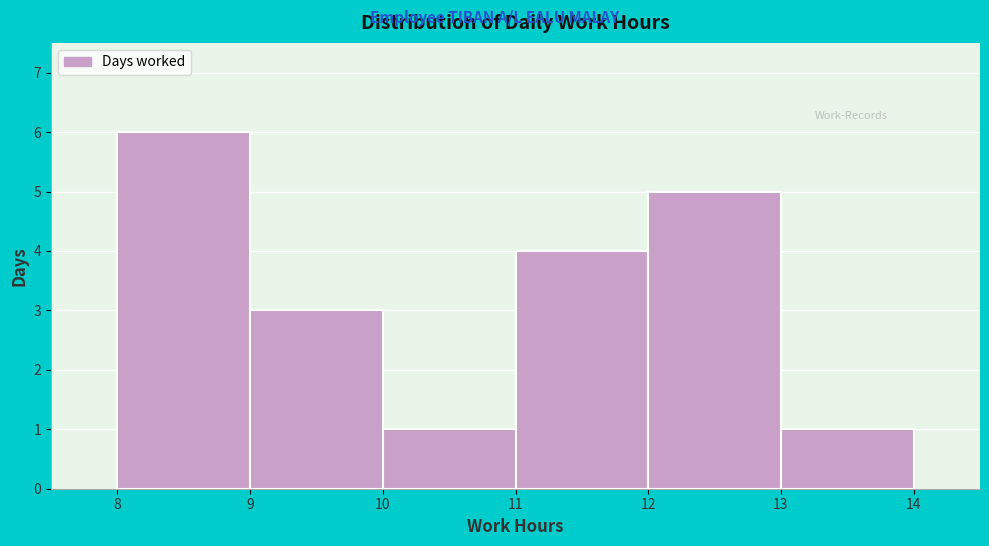

Reading left to right, list every bar in this chart as the range it spans on the x-axis followed by its height. The values are not printed on the chart, so give them approximately, as read against the axis.

8 to 9: 6
9 to 10: 3
10 to 11: 1
11 to 12: 4
12 to 13: 5
13 to 14: 1